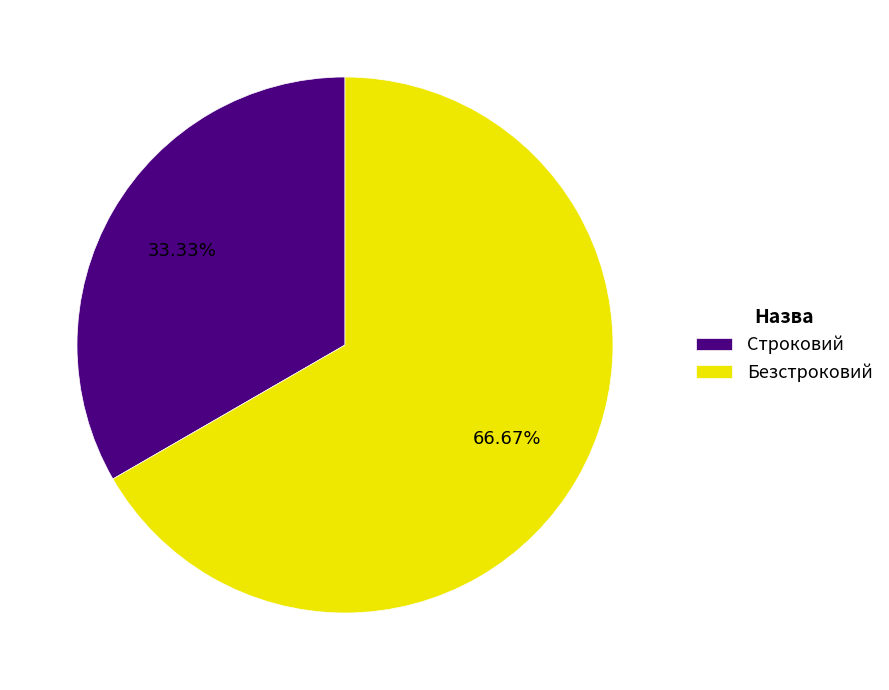

Does Безстроковий account for over 50% of the chart?

Yes